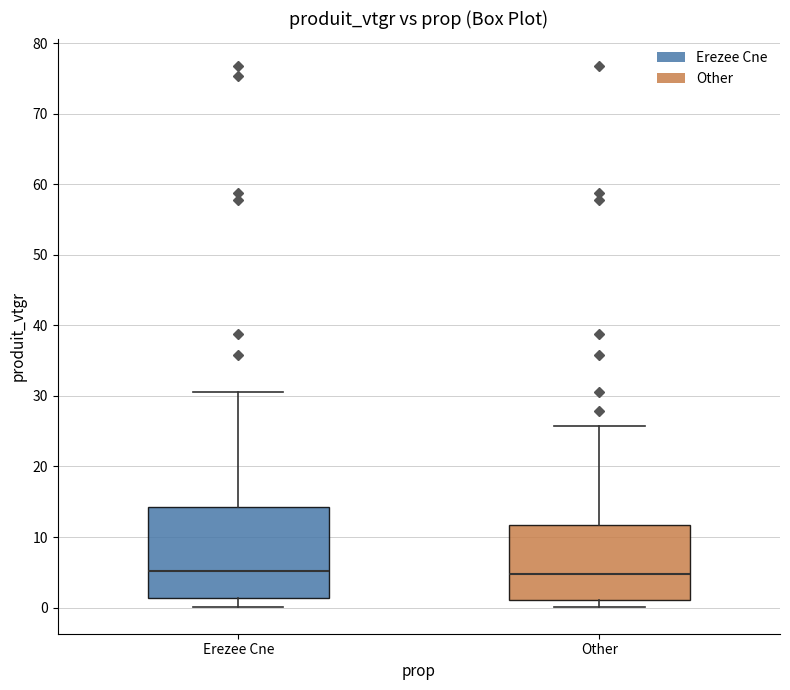

Reading left to right, read every box against the y-axis: the position of its median line, the range the box covers, and the ends of its whiskers. The values are not printed on the chart, so give them approximately, as read against the axis.

Erezee Cne: median 5, box 1 to 14, whiskers 0 to 31
Other: median 5, box 1 to 12, whiskers 0 to 26